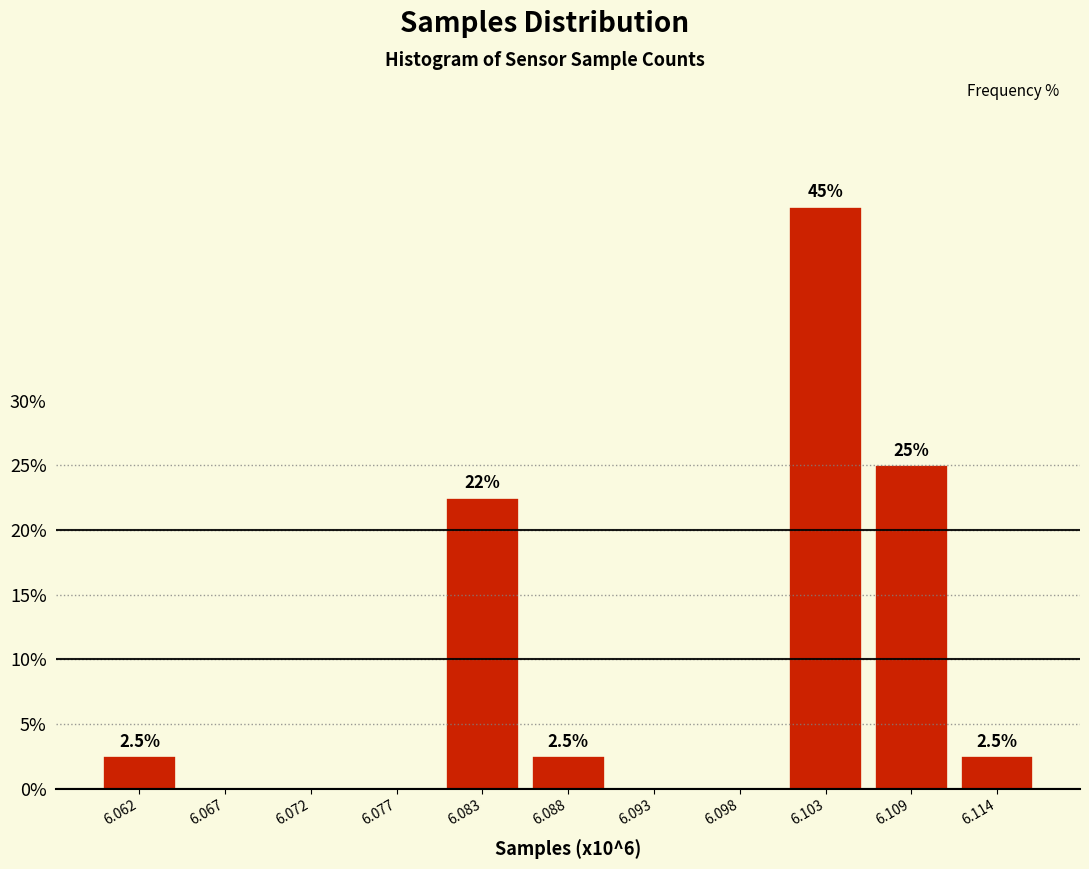

Reading left to right, list all the values displayed in this chart.

6.062=2.5	6.067=0.0	6.072=0.0	6.077=0.0	6.083=22.5	6.088=2.5	6.093=0.0	6.098=0.0	6.103=45.0	6.109=25.0	6.114=2.5